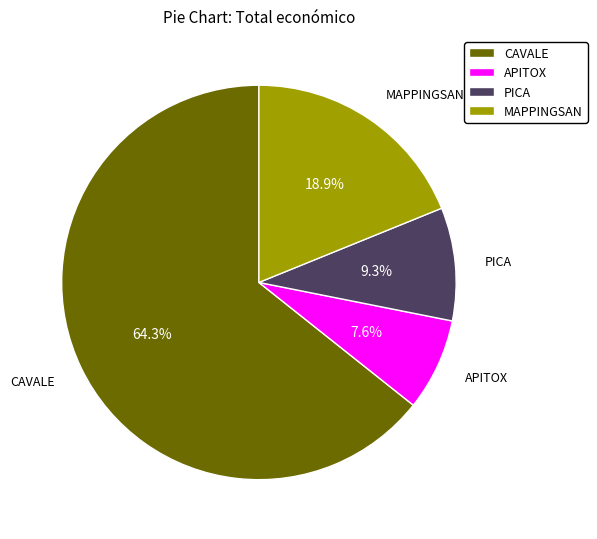

The CAVALE slice represents 64% of the pie. True or false?

True